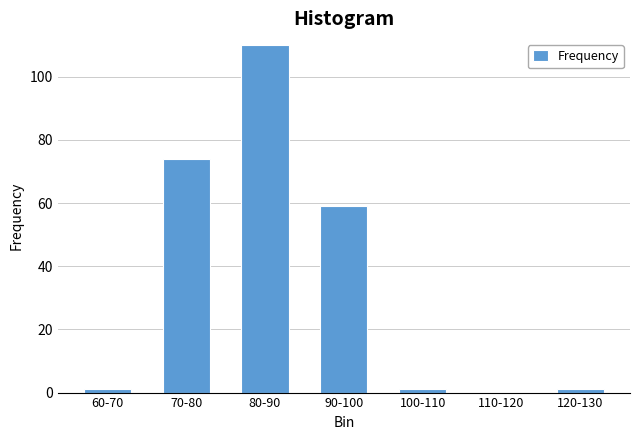

Reading right to left, transcribe all the data shown in this chart.

120-130=1	110-120=0	100-110=1	90-100=59	80-90=110	70-80=74	60-70=1